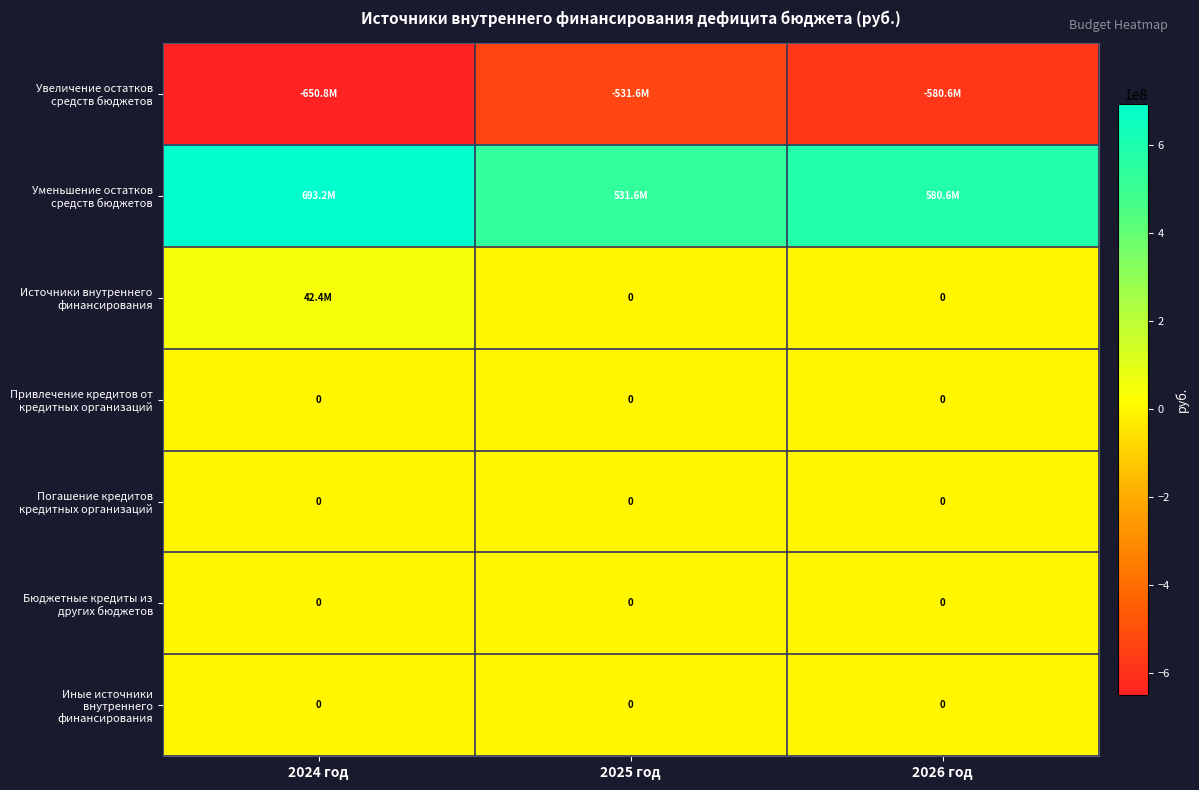

Which has a higher value, 2026 год or 2025 год?

2025 год